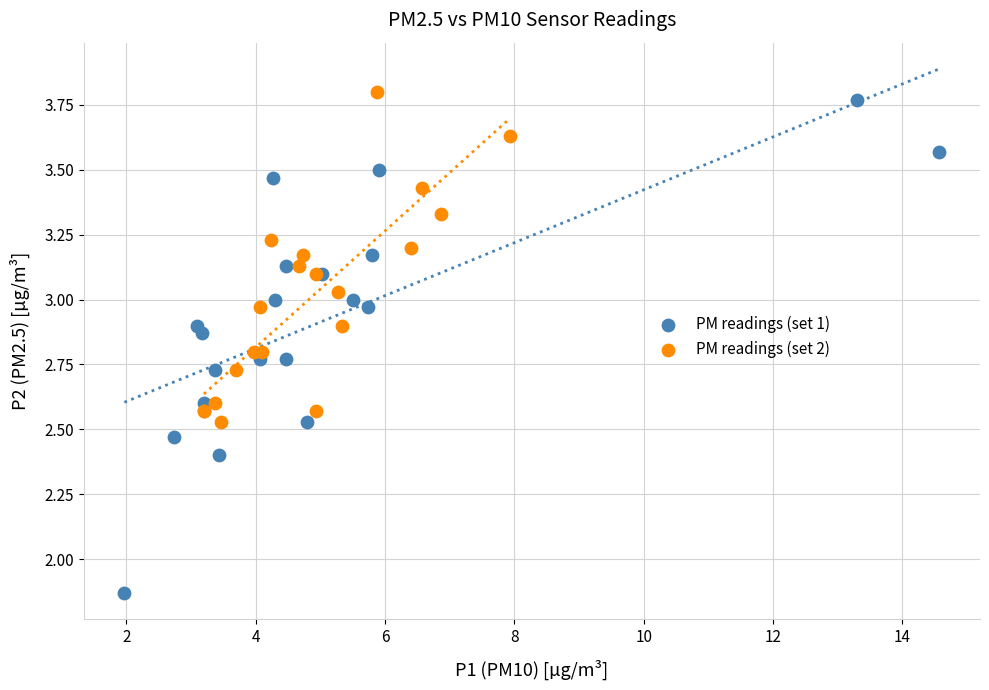

Which series has the largest Y range (max minus min)?

PM readings (set 1)